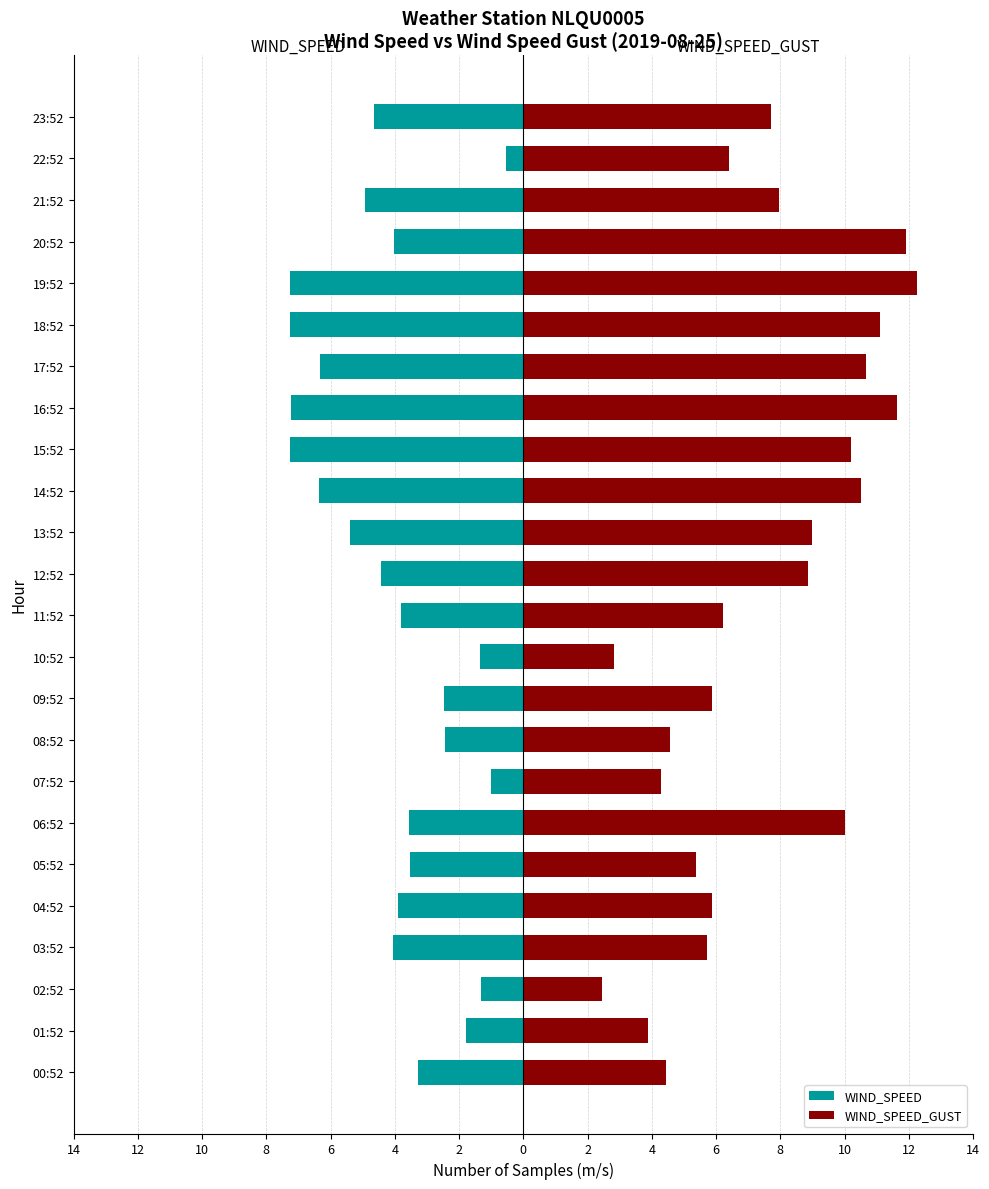

What is the difference between the maximum and minimum values in the WIND_SPEED series?

6.8